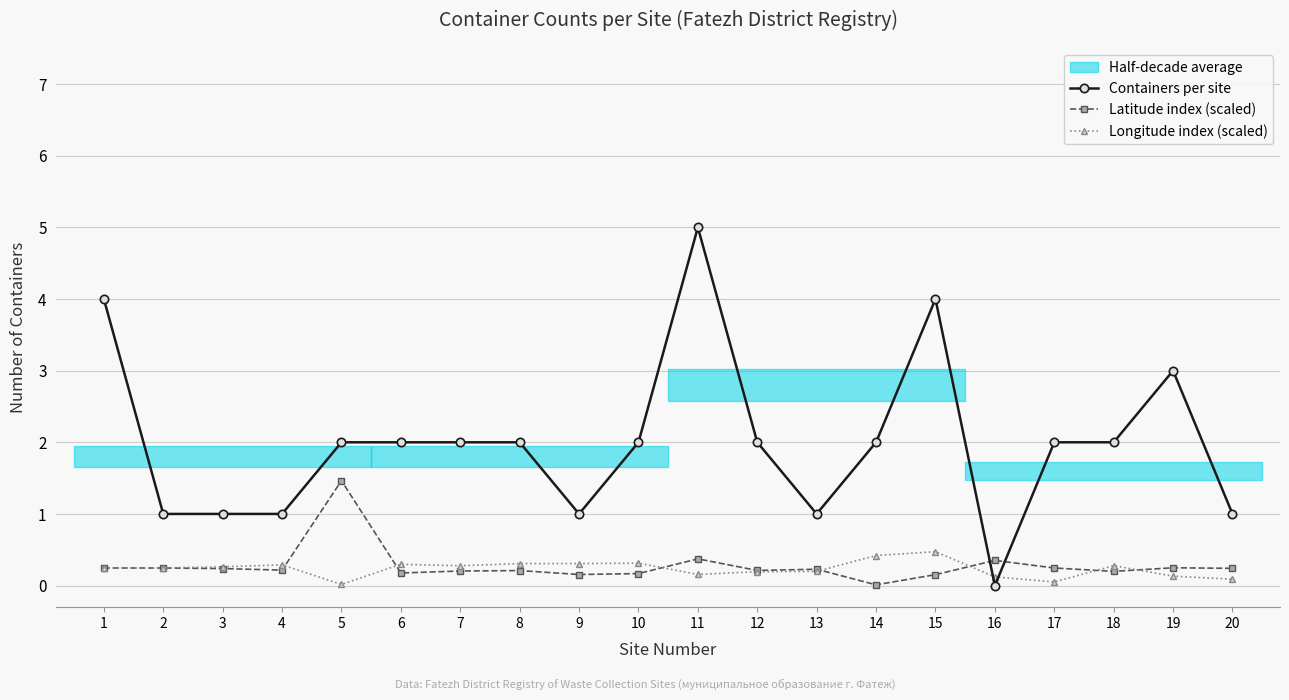

The Latitude index (scaled) series shows 0.2 at 3. True or false?

True